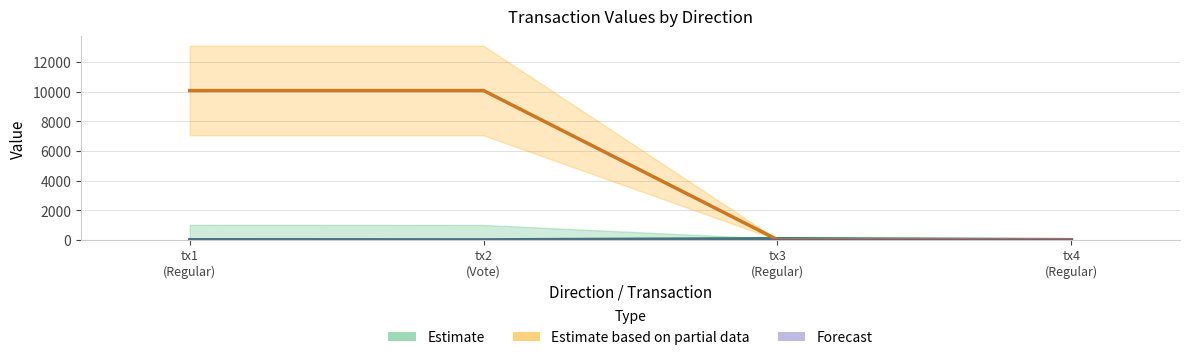

Is it true that Forecast equals 5.0 at tx1
(Regular)?

True